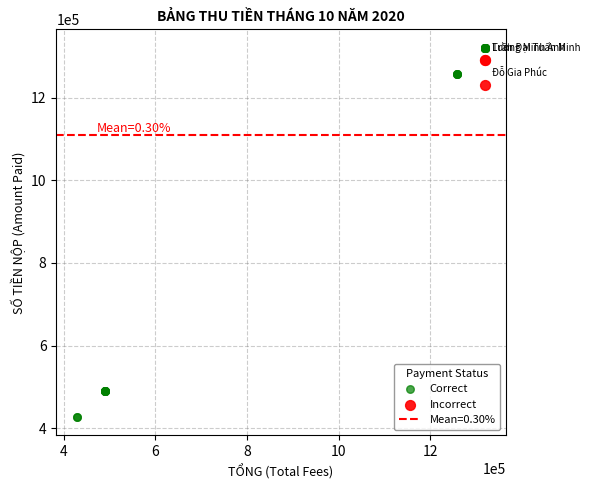

Which series contains the lowest Y value?

Correct